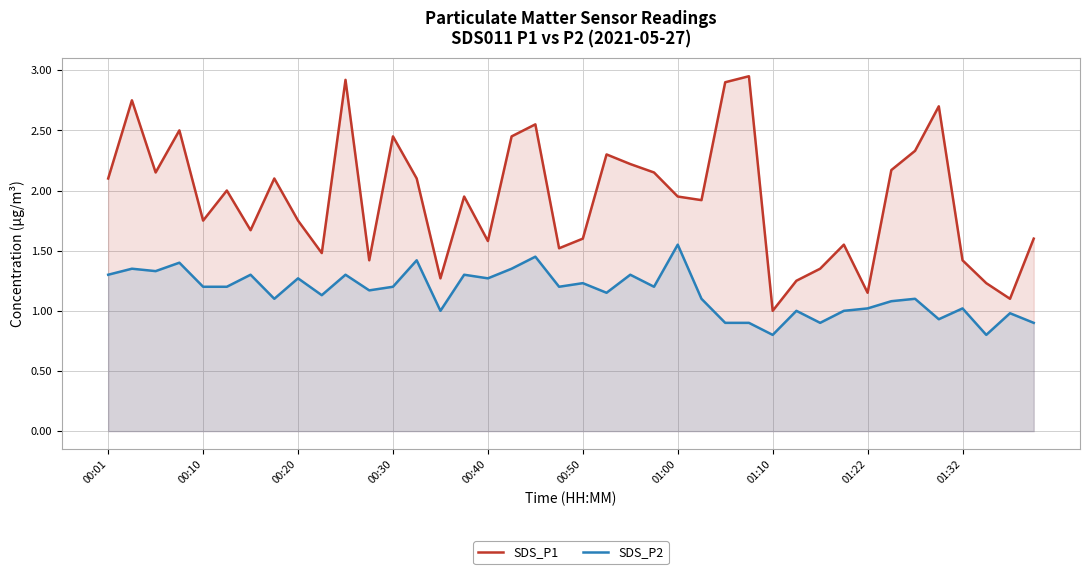

Rank the series by their maximum value, from highest to lowest.

SDS_P1, SDS_P2